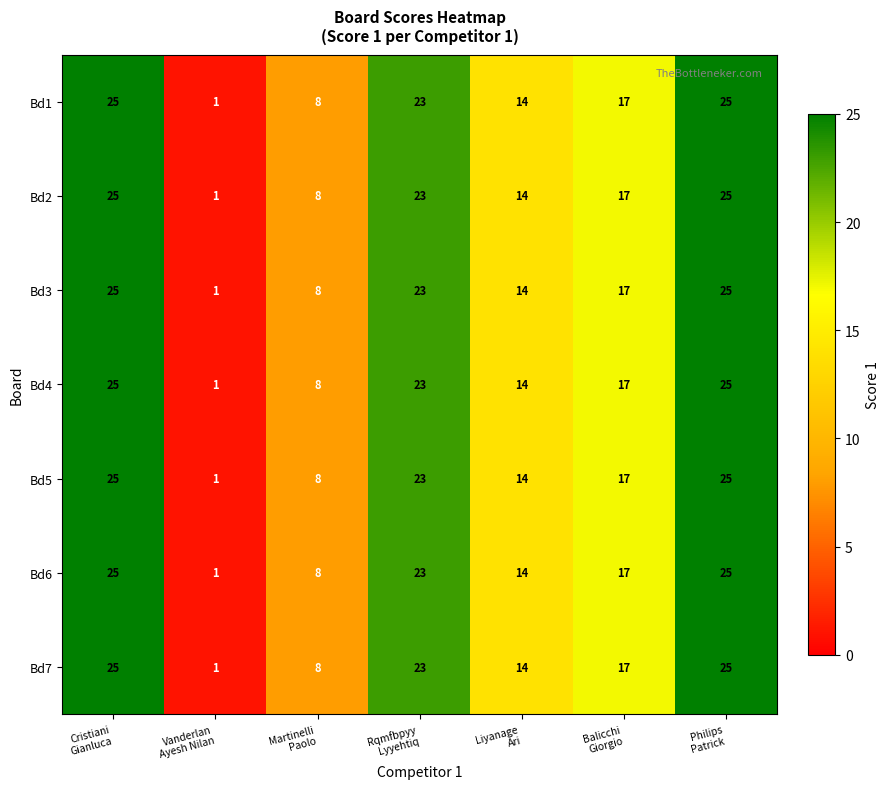

What is the highest value of the Bd7 series?

25